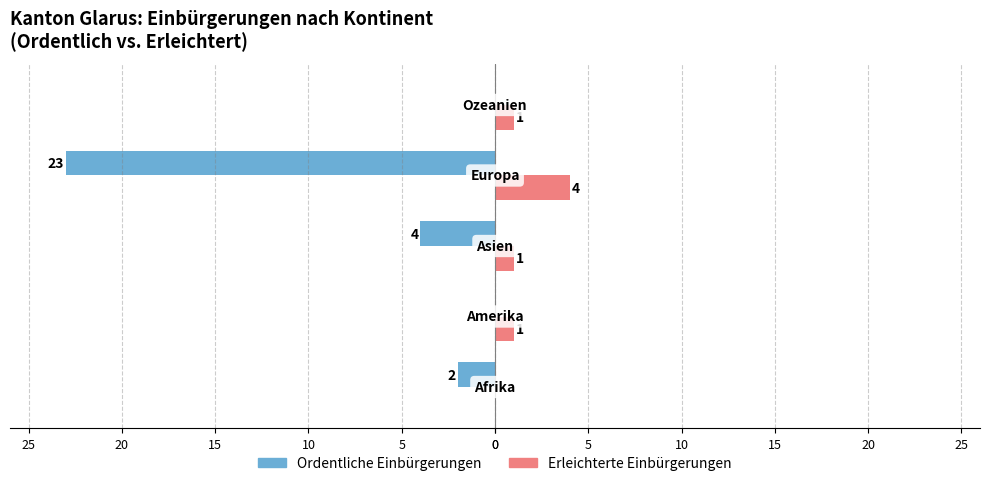

What are all the series names shown in the legend?

Ordentliche Einbürgerungen, Erleichterte Einbürgerungen